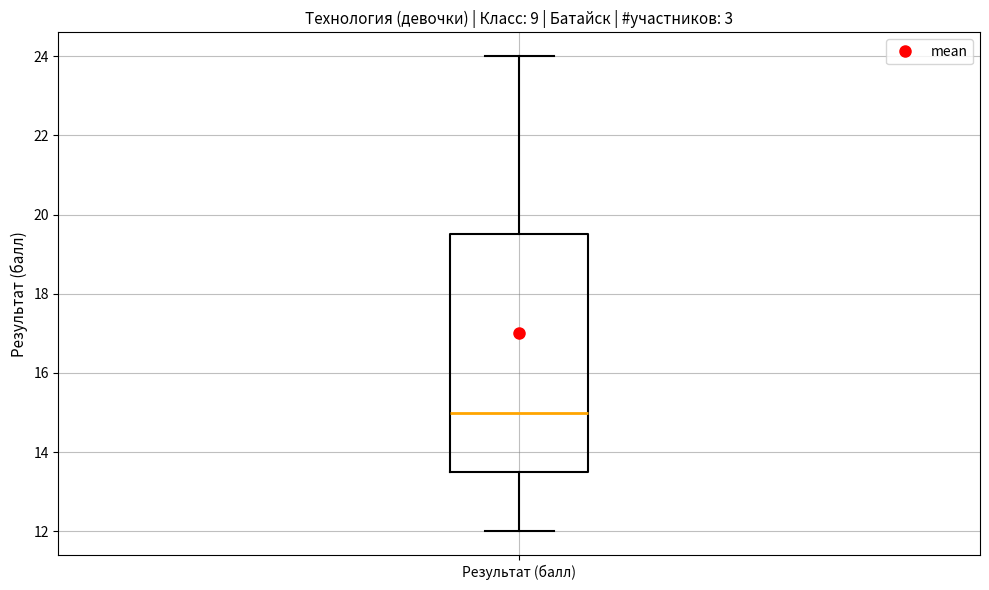

Where does the median line of the box for Результат (балл) sit on the y-axis? The values are not printed on the chart, so give them approximately, as read against the axis.

15.0